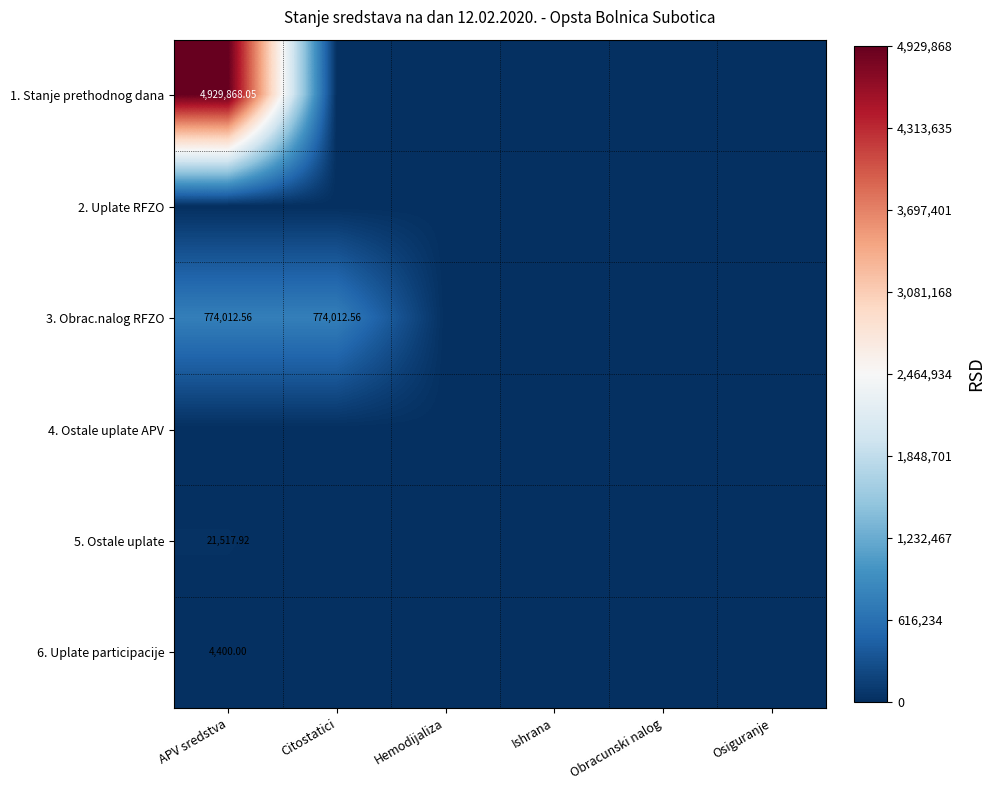

Is the value of 6. Uplate participacije at Obracunski nalog greater than the value of 2. Uplate RFZO at Obracunski nalog?

No